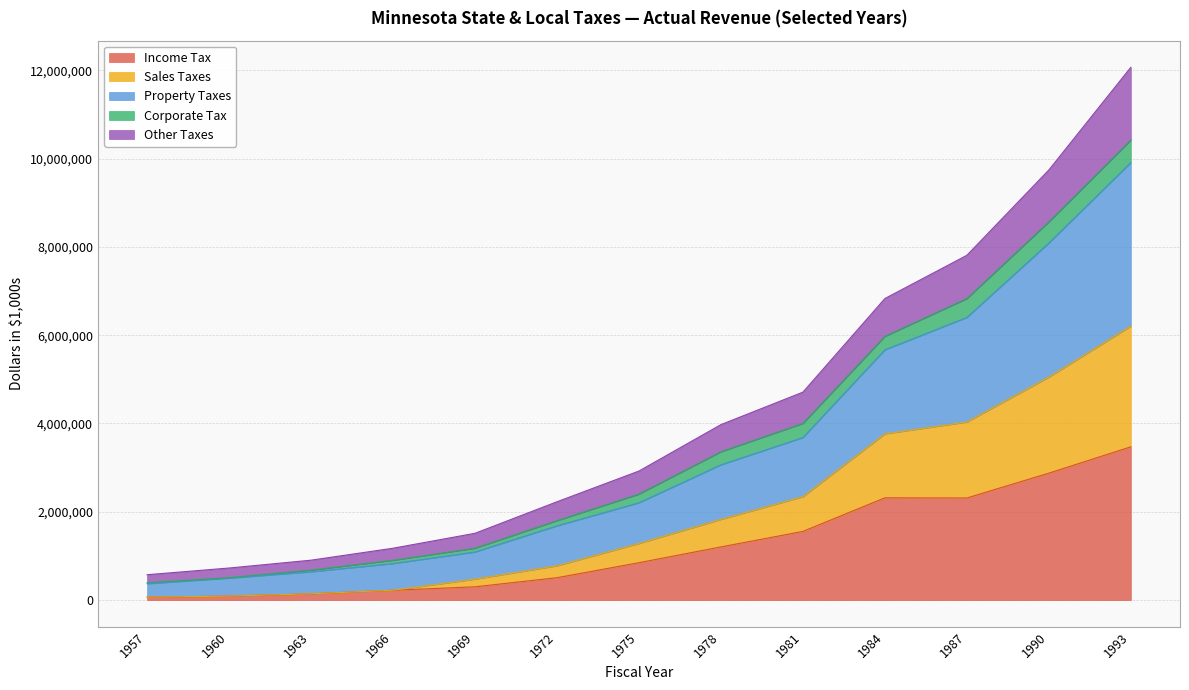

At which category is the sum across all series the highest?

1993